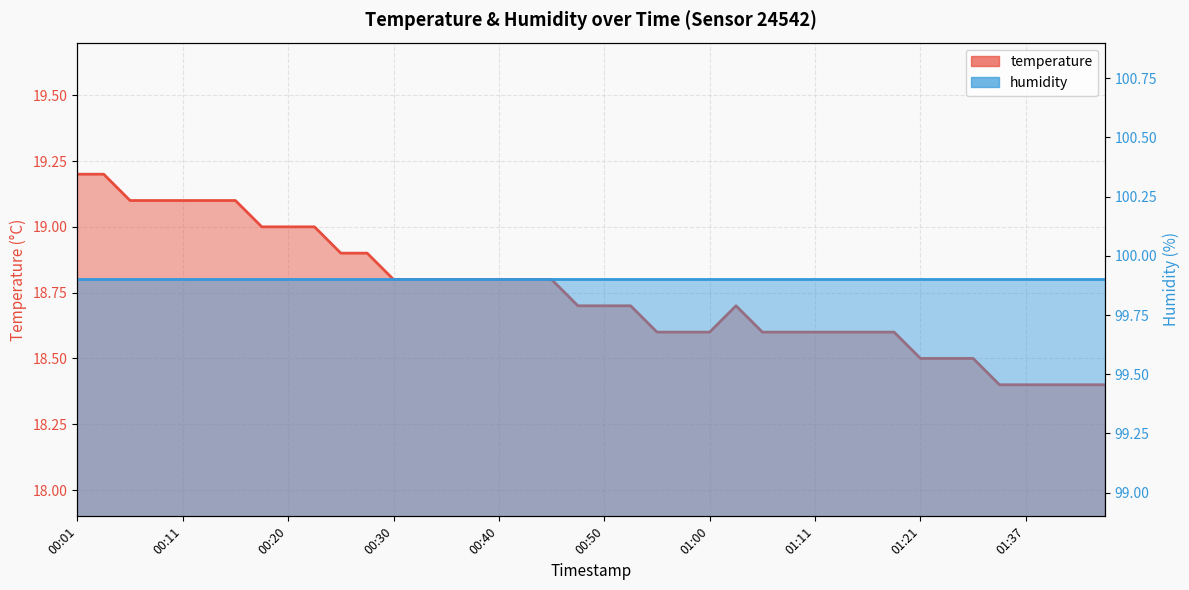

How many interior local peaks (higher than both neighbors) does the data have?

1